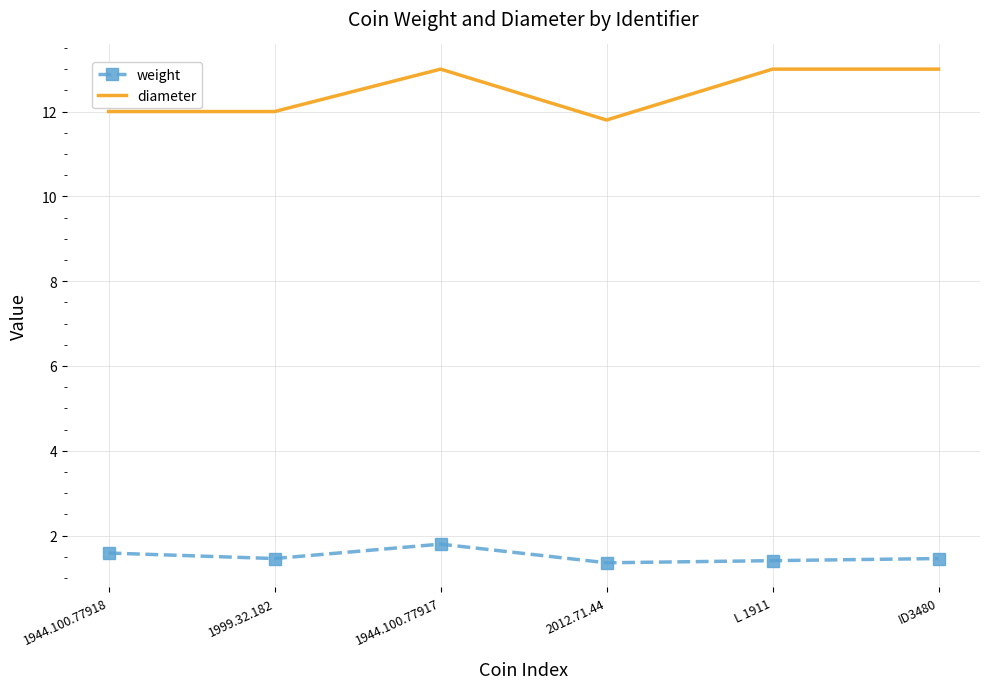

How many values in the diameter series are below 13?

3